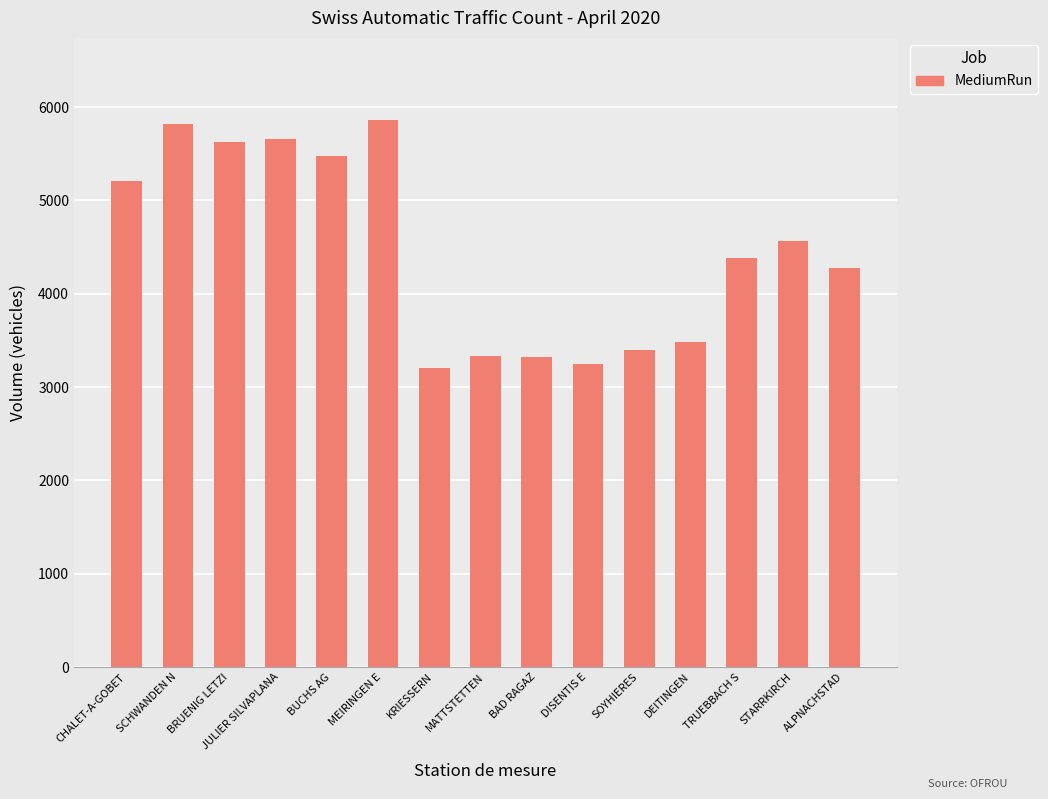

What is the label of the 9th bar from the left?

BAD RAGAZ